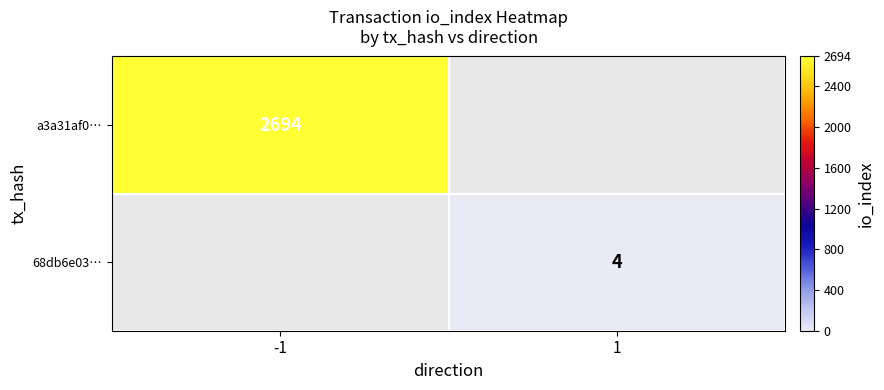

Is the value of 68db6e03… at 1 greater than the value of a3a31af0… at -1?

No